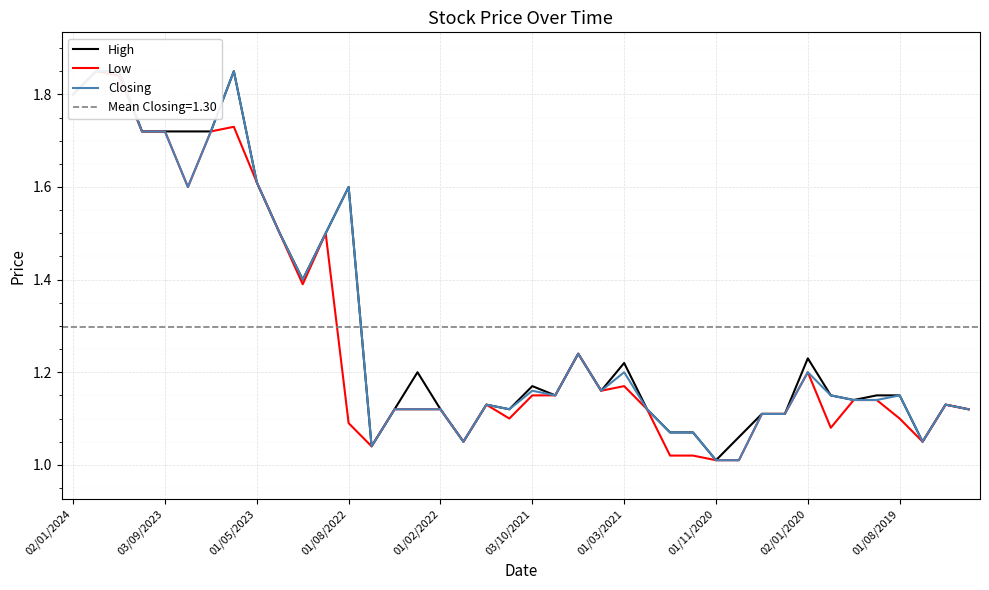

What is the sum of the High values at 27 and 29?

2.1